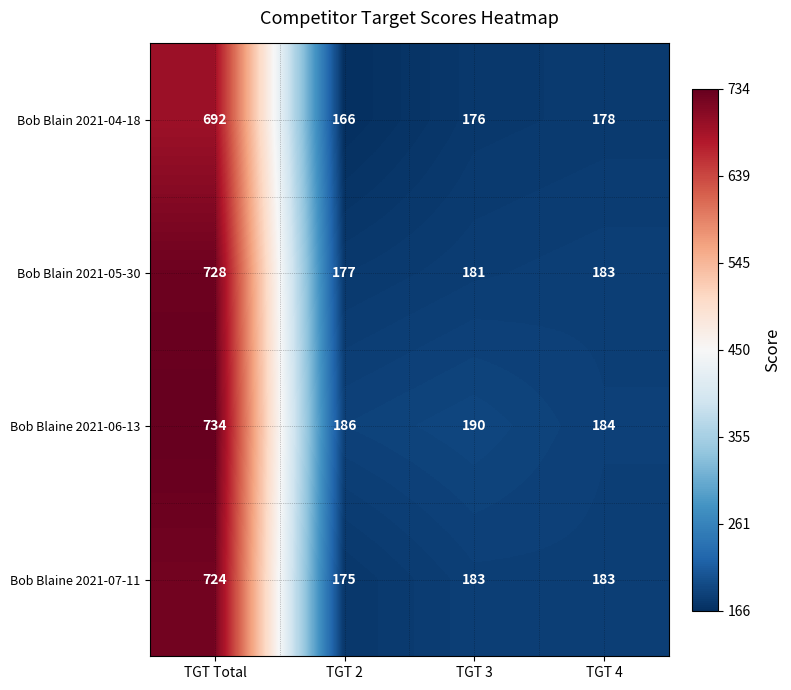

Count the number of categories in the chart.

4